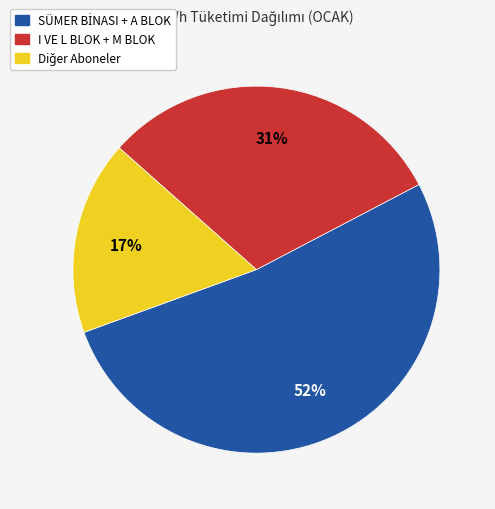

To the nearest percent, what is the difference between the largest and smallest slice percentages?

35%